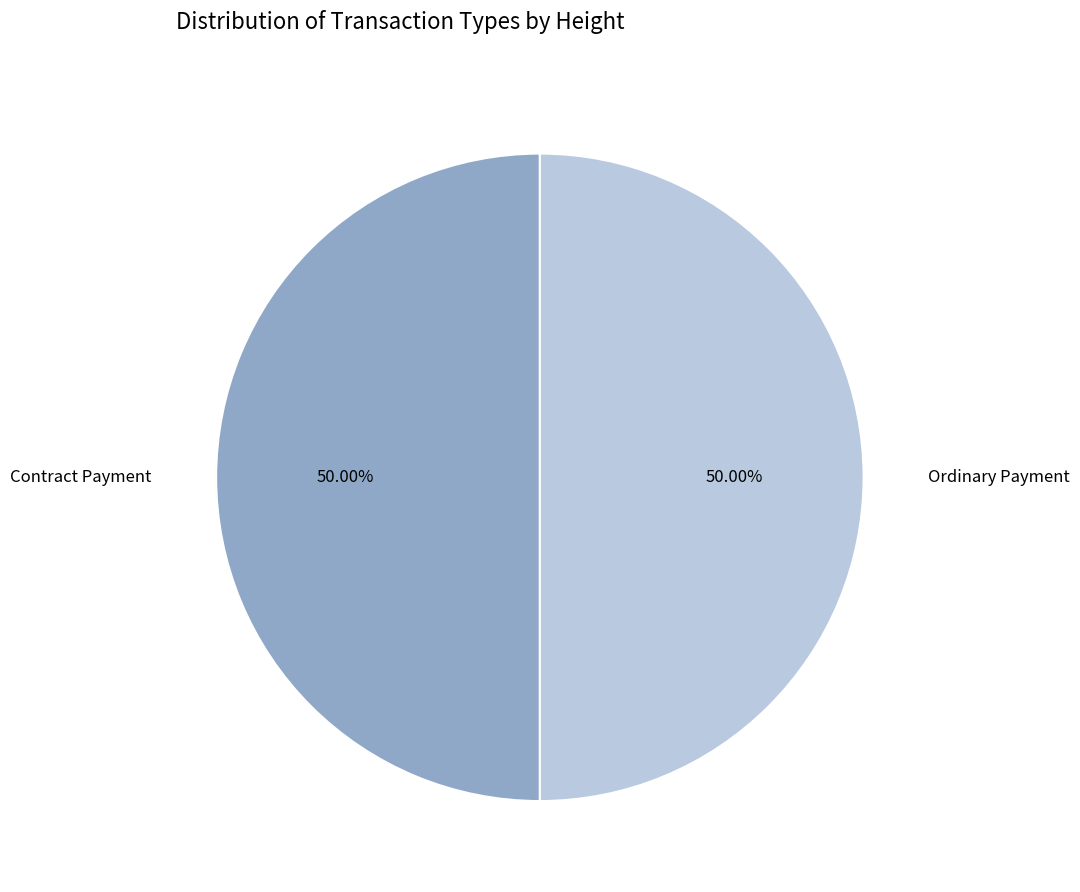

To the nearest percent, what is the average slice percentage?

50%